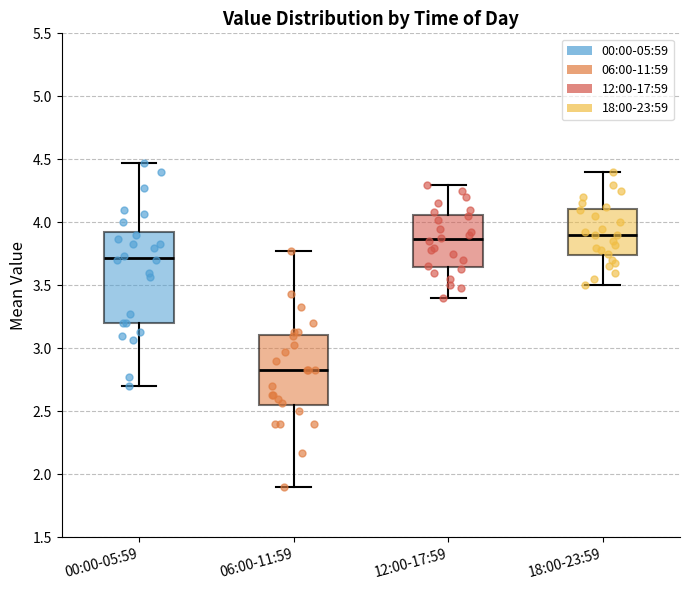

Comparing the boxes themselves (not the whiskers), which one is the tallest?

00:00-05:59